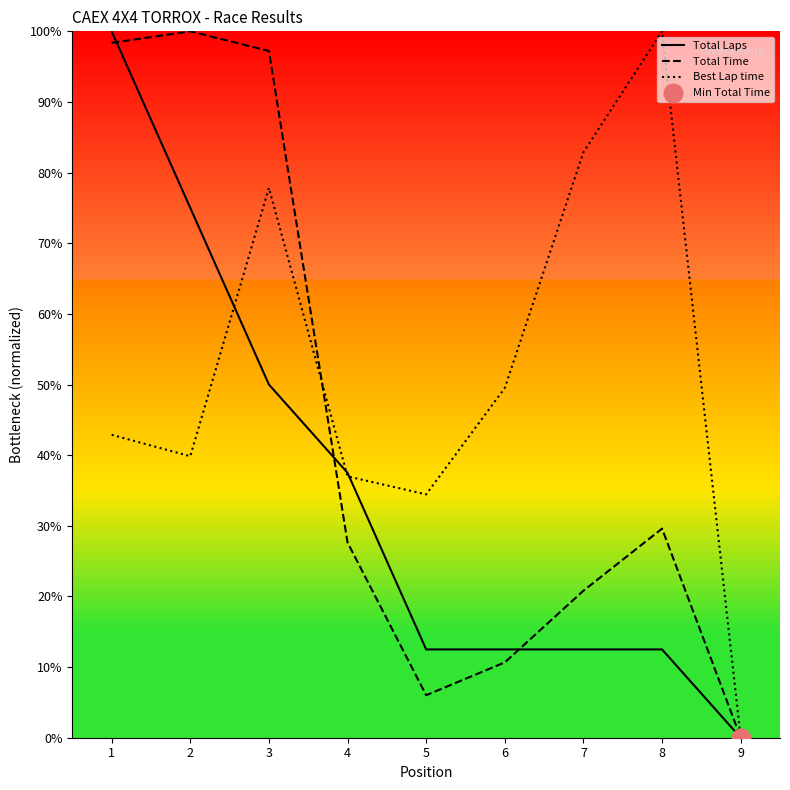

At how many categories does at least one series exceed 90?

4